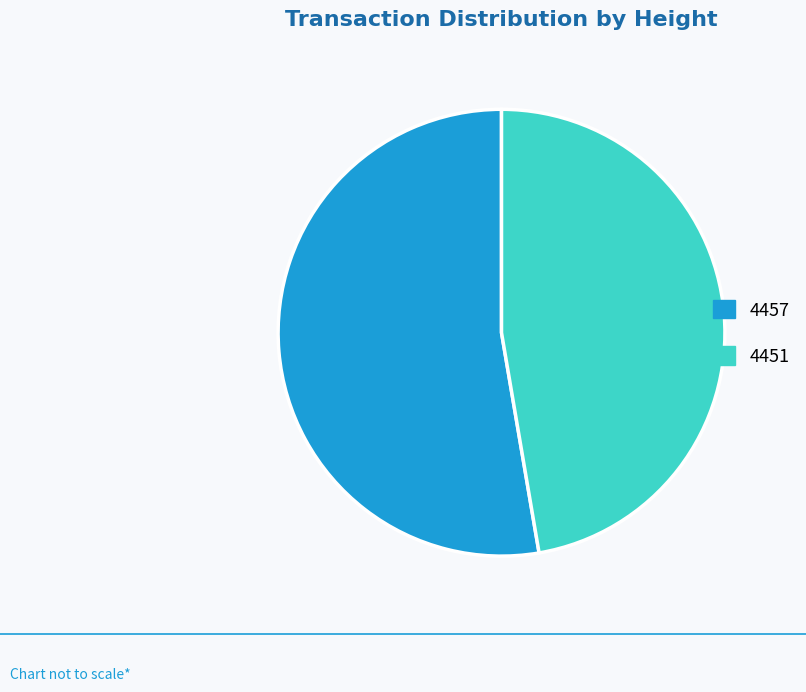

The 4457 slice represents 61% of the pie. True or false?

False